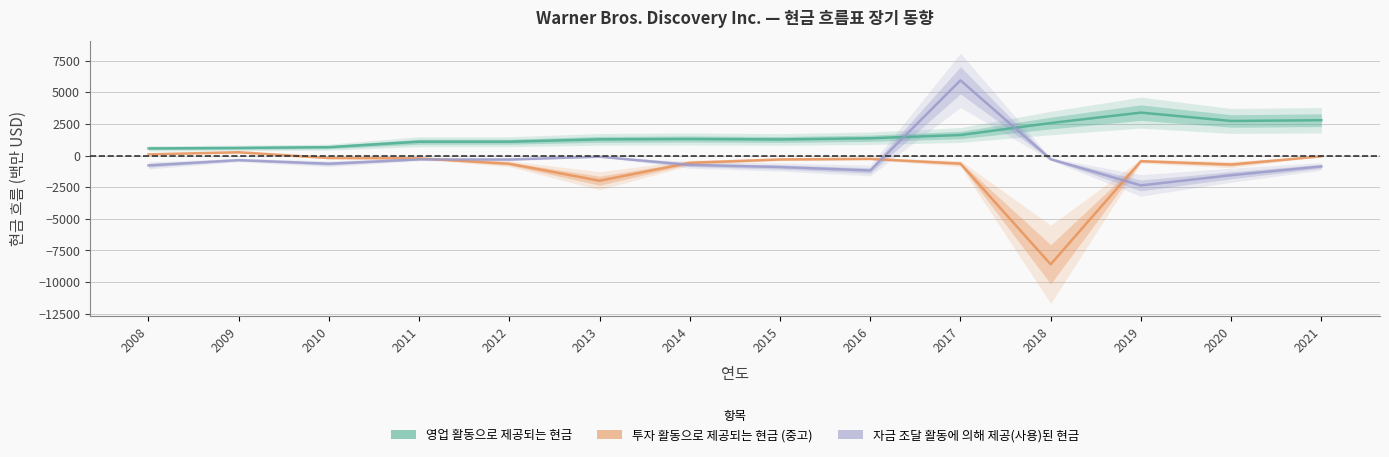

What is the difference between the highest and lowest values at 2019?

5756